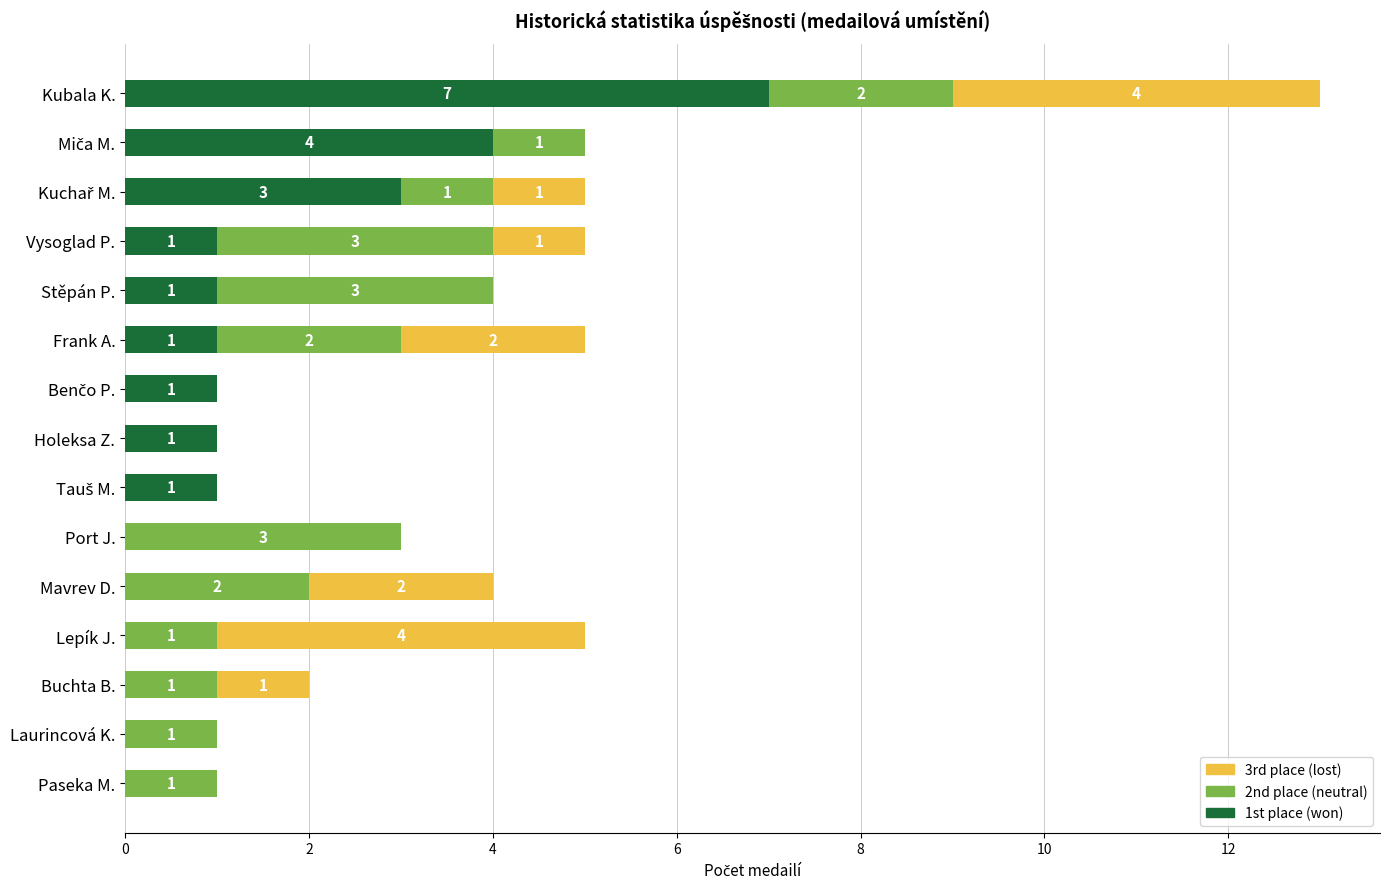

At which category is the sum across all series the highest?

Kubala K.